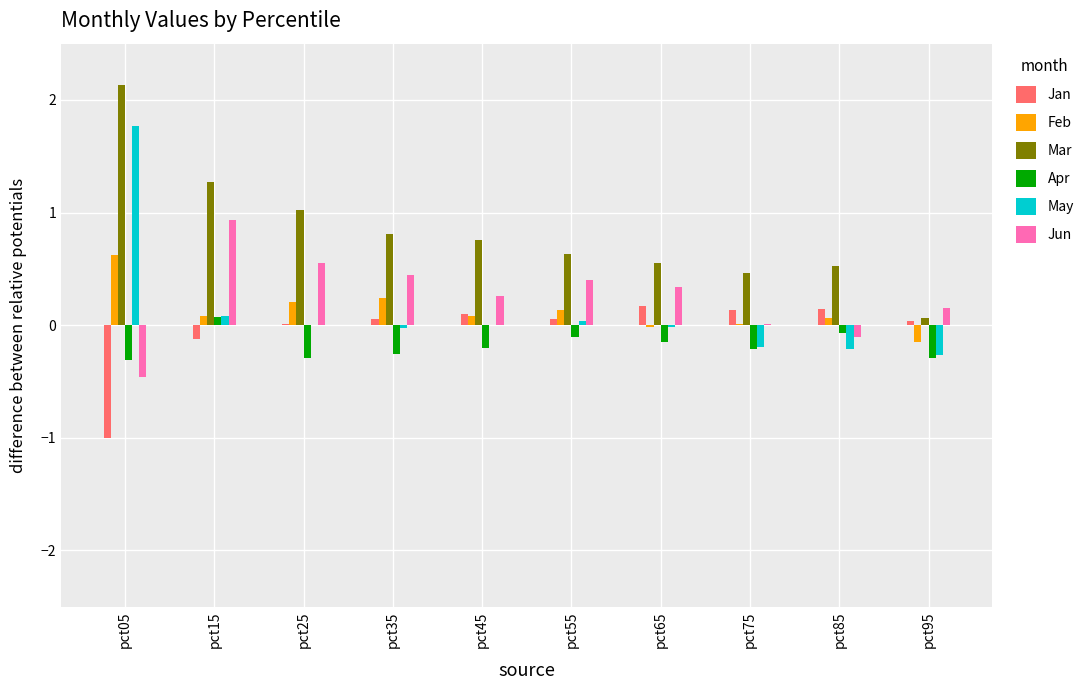

What is the sum of all Mar values?

8.2